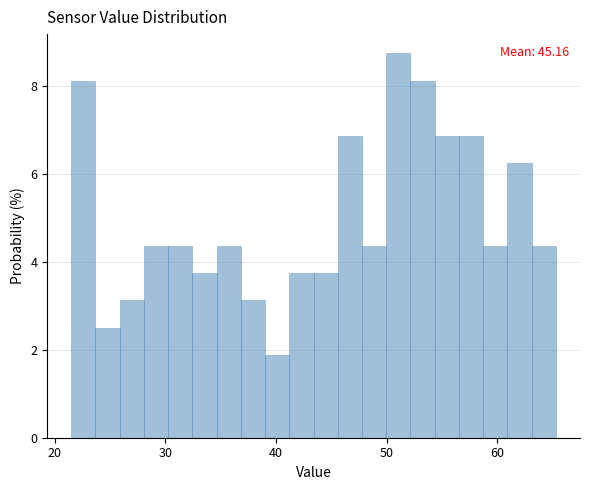

Read against the x-axis, roughly where is the centre of the tallest bar?

51